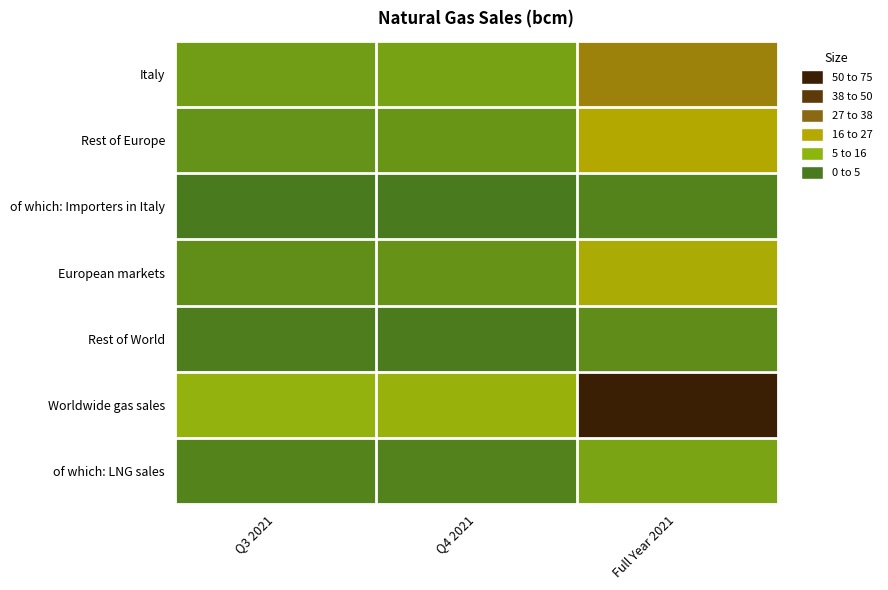

Which label corresponds to the largest value in the chart?

Full Year 2021